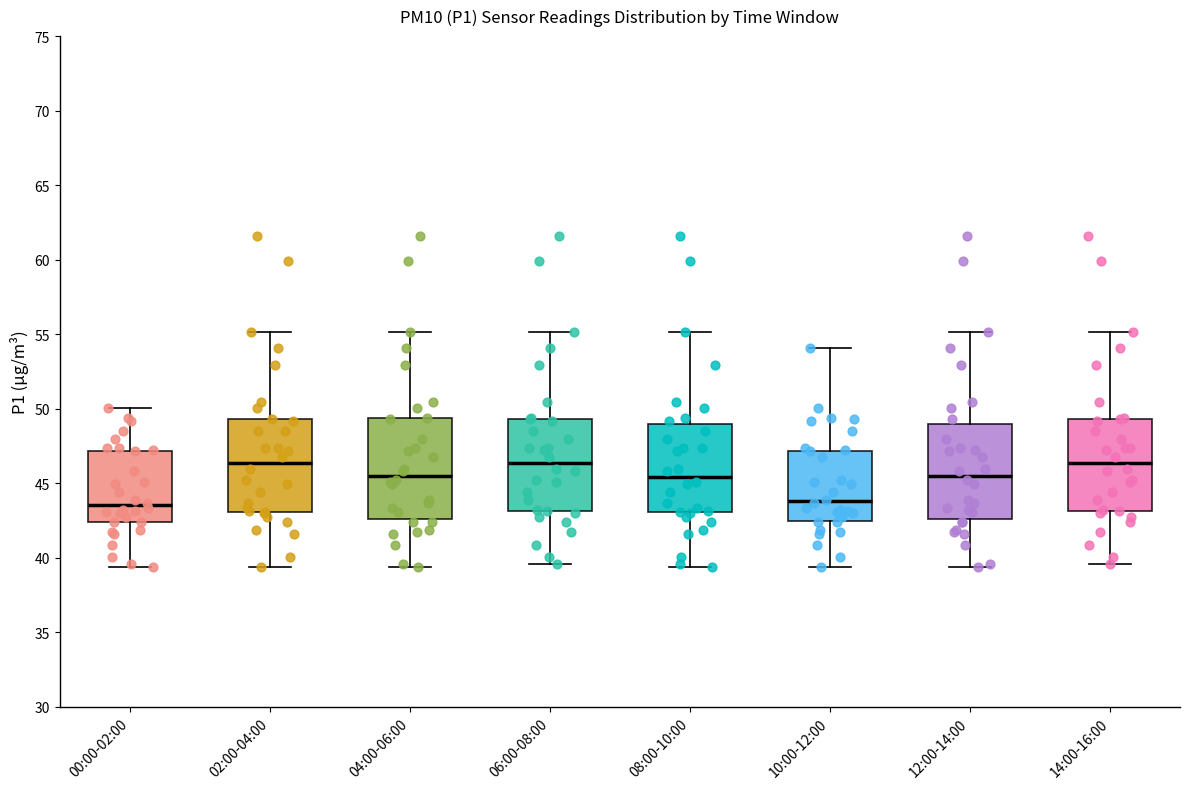

Reading left to right, read every box against the y-axis: the position of its median line, the range the box covers, and the ends of its whiskers. The values are not printed on the chart, so give them approximately, as read against the axis.

00:00-02:00: median 43.5, box 42.5 to 47.0, whiskers 39.5 to 50.0
02:00-04:00: median 46.5, box 43.0 to 49.5, whiskers 39.5 to 55.0
04:00-06:00: median 45.5, box 42.5 to 49.5, whiskers 39.5 to 55.0
06:00-08:00: median 46.5, box 43.0 to 49.5, whiskers 39.5 to 55.0
08:00-10:00: median 45.5, box 43.0 to 49.0, whiskers 39.5 to 55.0
10:00-12:00: median 44.0, box 42.5 to 47.0, whiskers 39.5 to 54.0
12:00-14:00: median 45.5, box 42.5 to 49.0, whiskers 39.5 to 55.0
14:00-16:00: median 46.5, box 43.0 to 49.5, whiskers 39.5 to 55.0